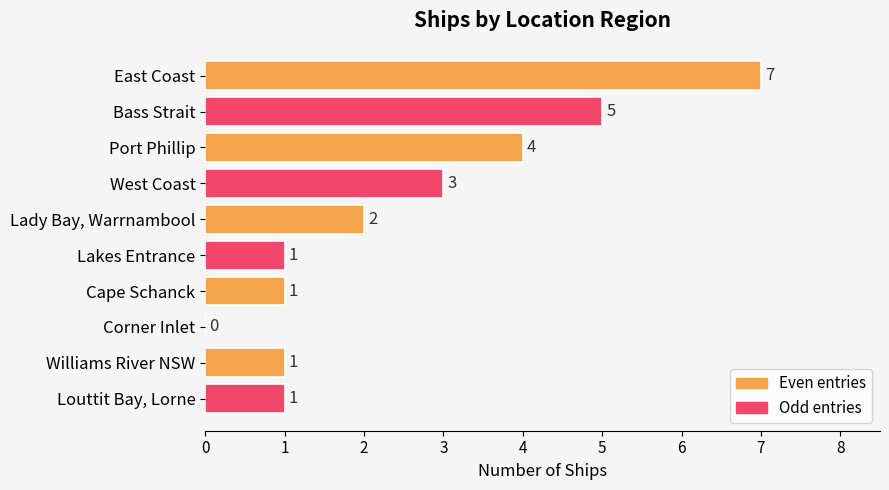

Reading top to bottom, list all the values displayed in this chart.

East Coast=7	Bass Strait=5	Port Phillip=4	West Coast=3	Lady Bay, Warrnambool=2	Lakes Entrance=1	Cape Schanck=1	Corner Inlet=0	Williams River NSW=1	Louttit Bay, Lorne=1